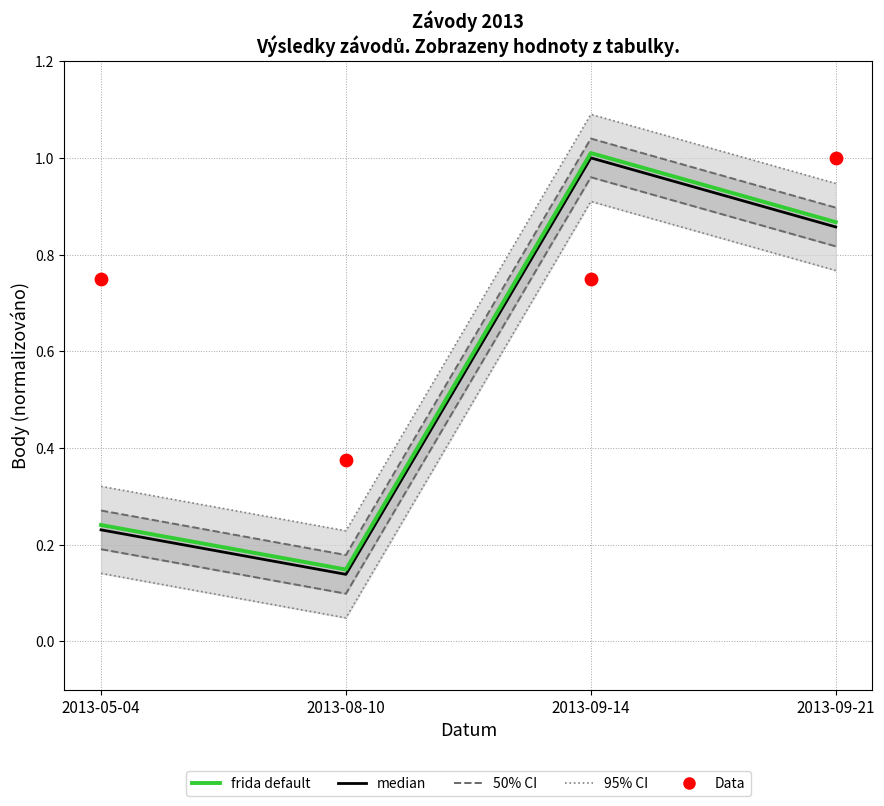

At which category is the sum across all series the highest?

2013-09-14